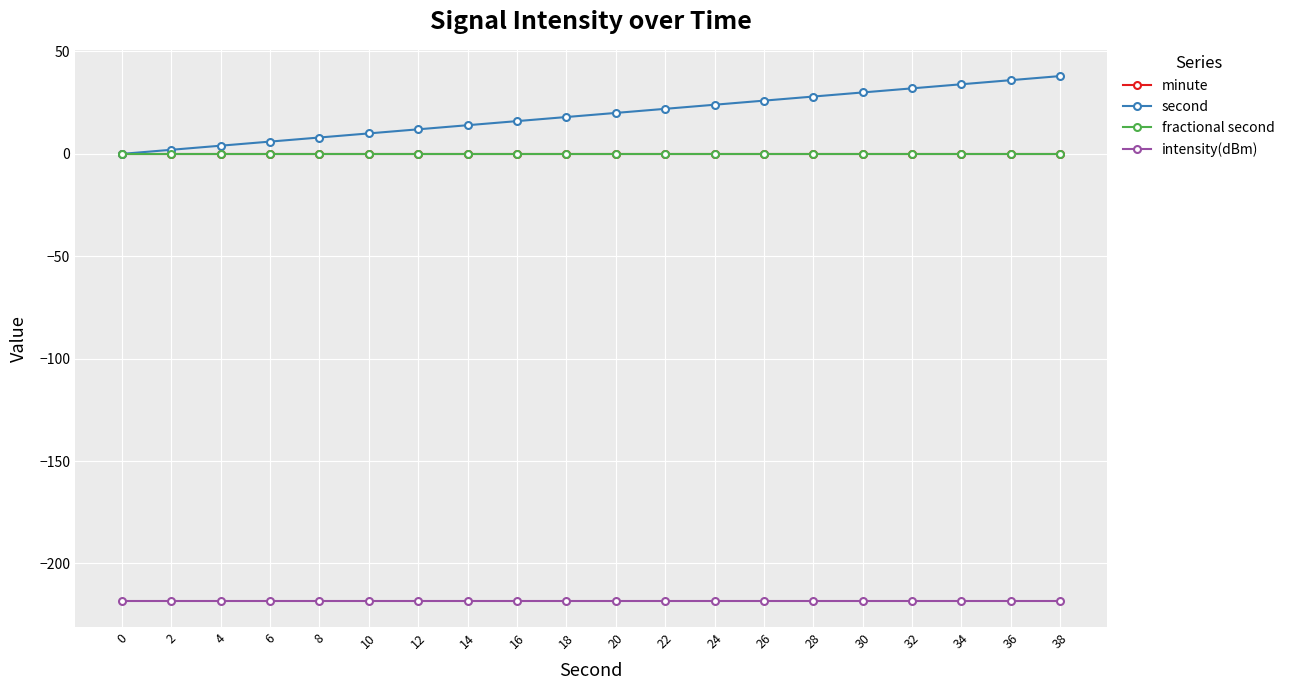

Does the chart have visible grid lines?

Yes